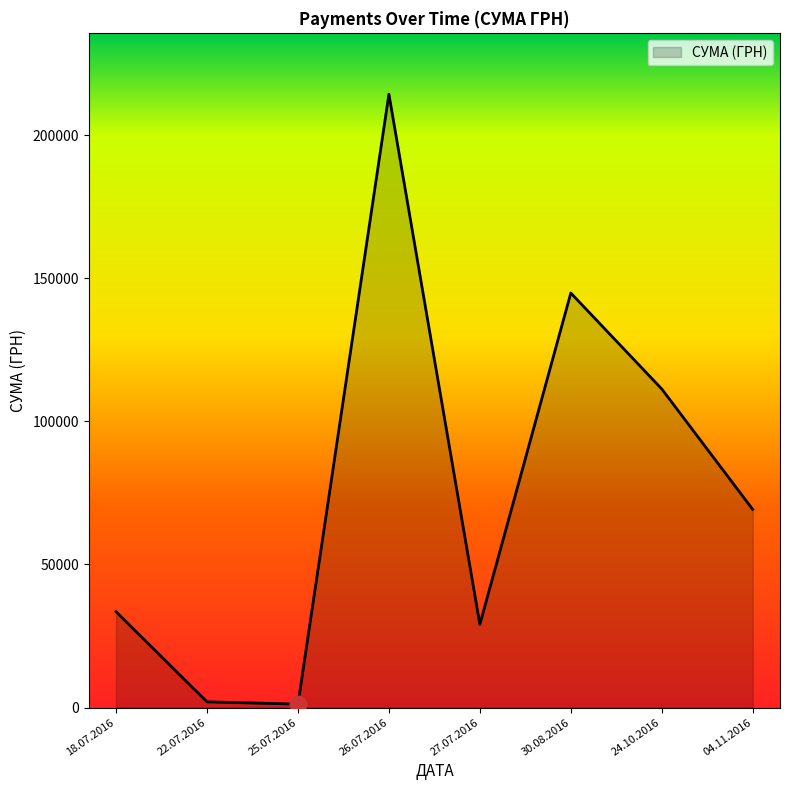

What is the average value?

75700.3